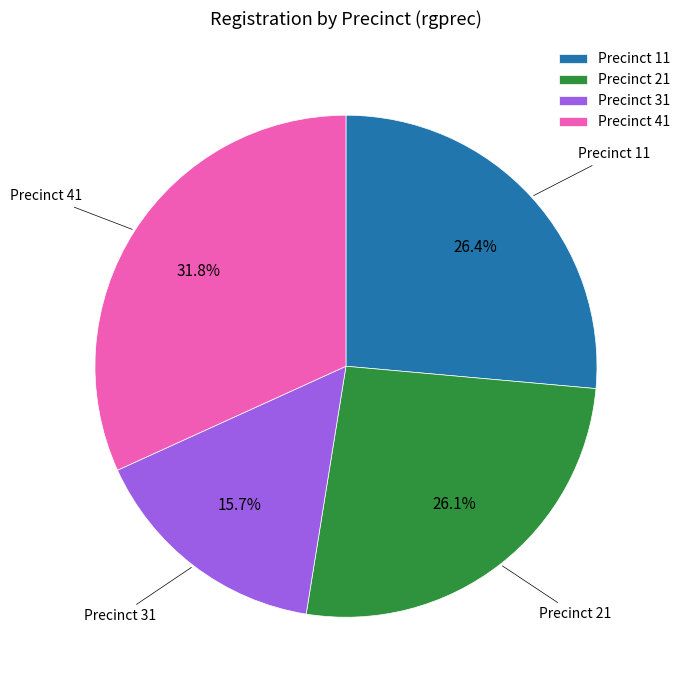

Which slice is the smallest?

Precinct 31